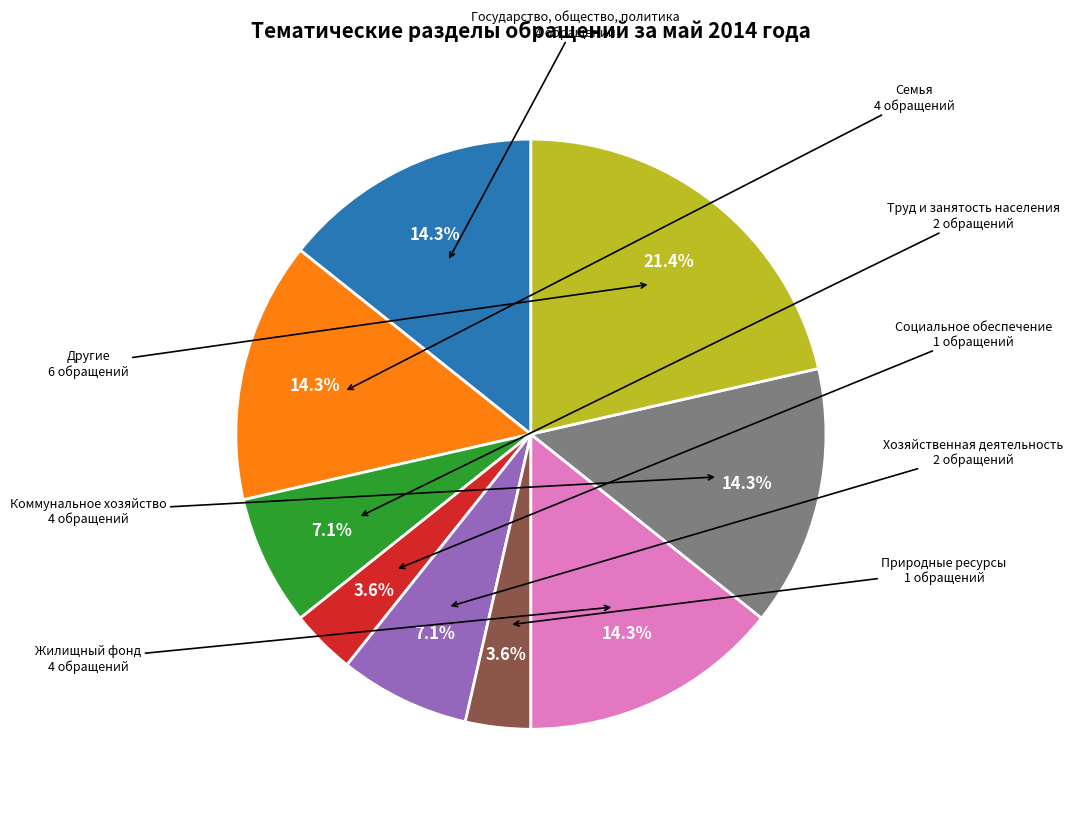

Approximately how many times larger is the value at Государство, общество, политика compared to Хозяйственная деятельность?

2.0